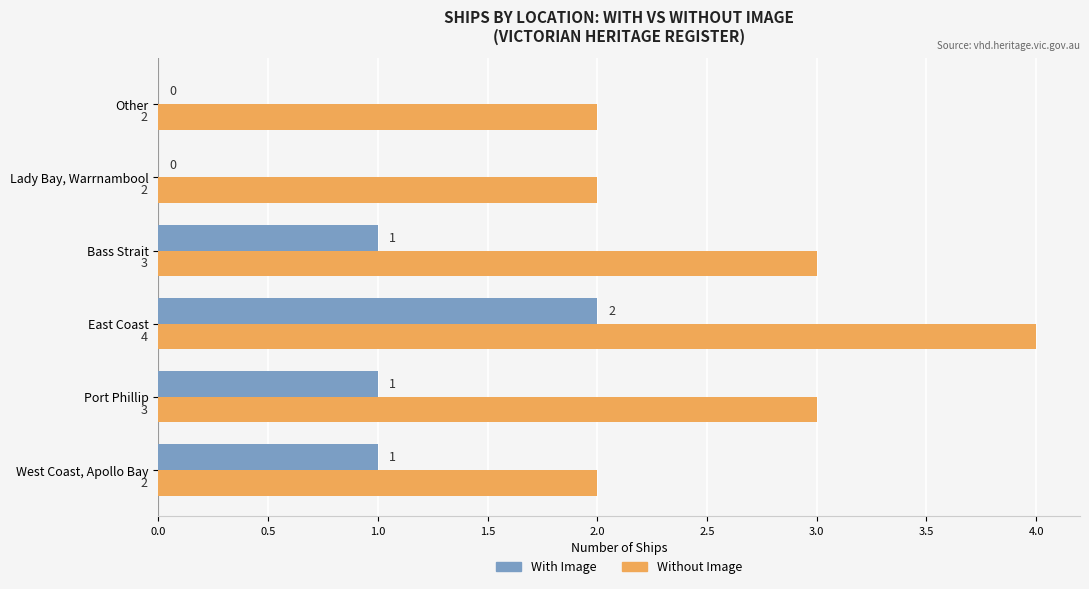

Is it true that With Image equals 1 at West Coast, Apollo Bay?

True